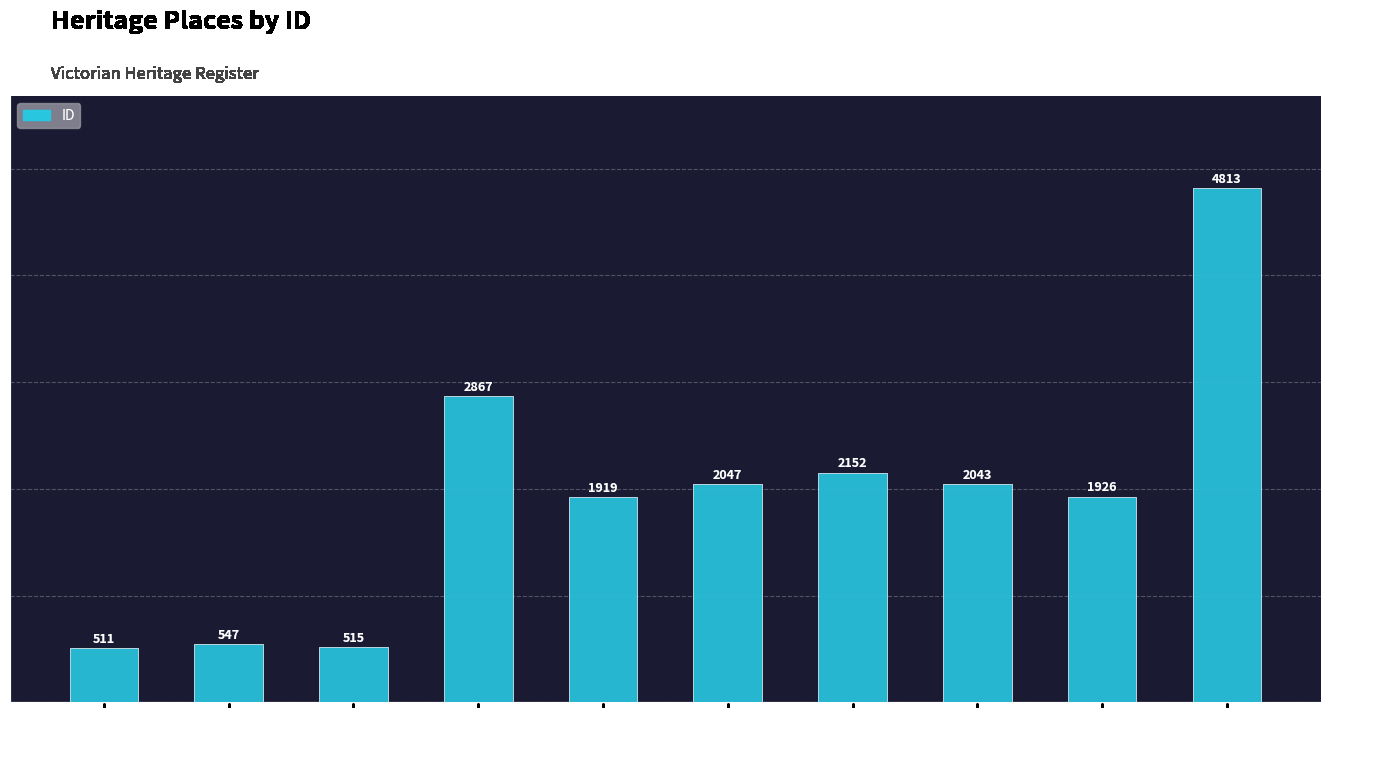

What is the approximate value at RESIDENCE?

2152